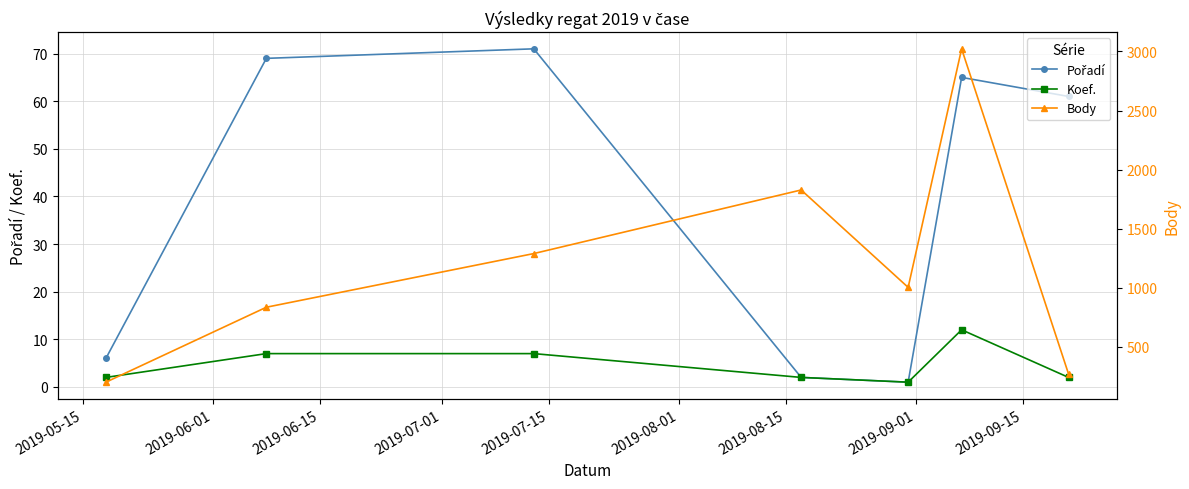

What is the value of the Koef. point at the 4th from the left?

2